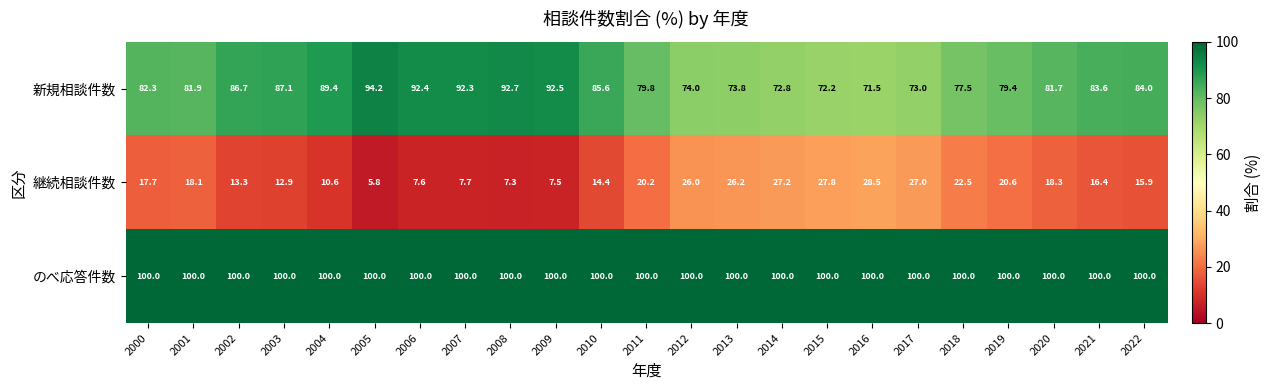

What is the total value across all series at 2014?

200.0